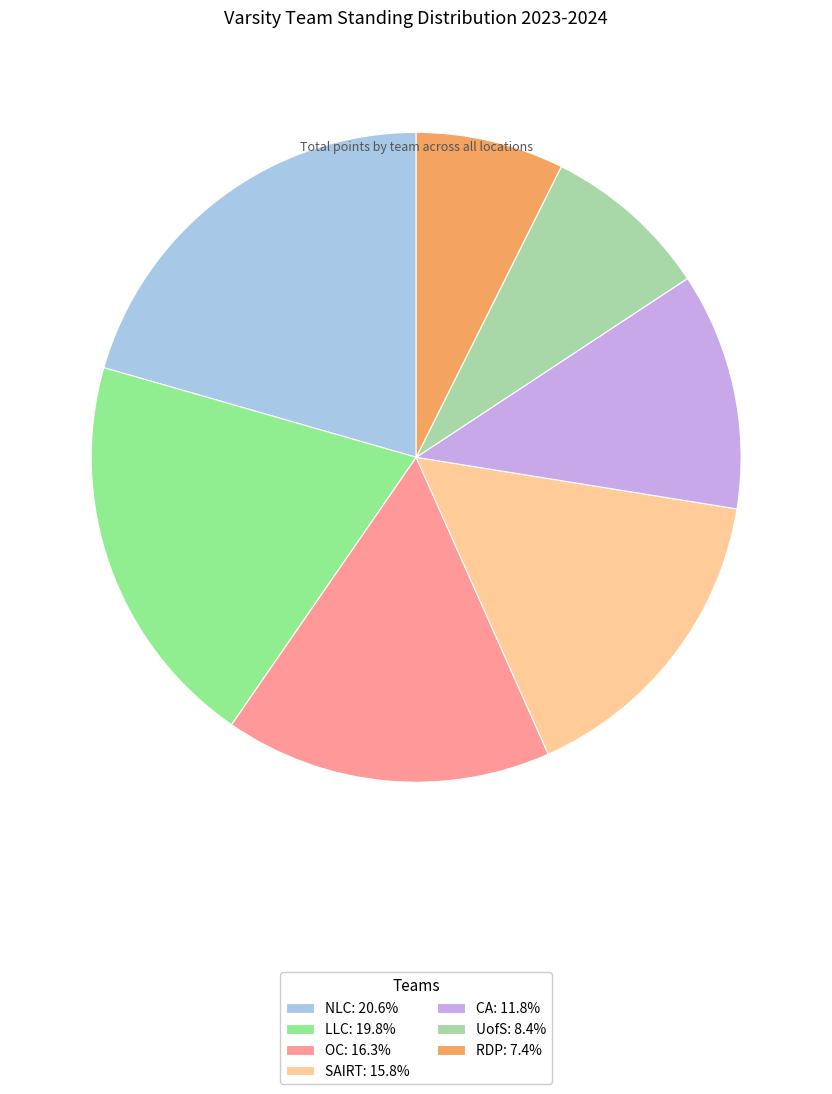

Count the number of slices in the pie.

7